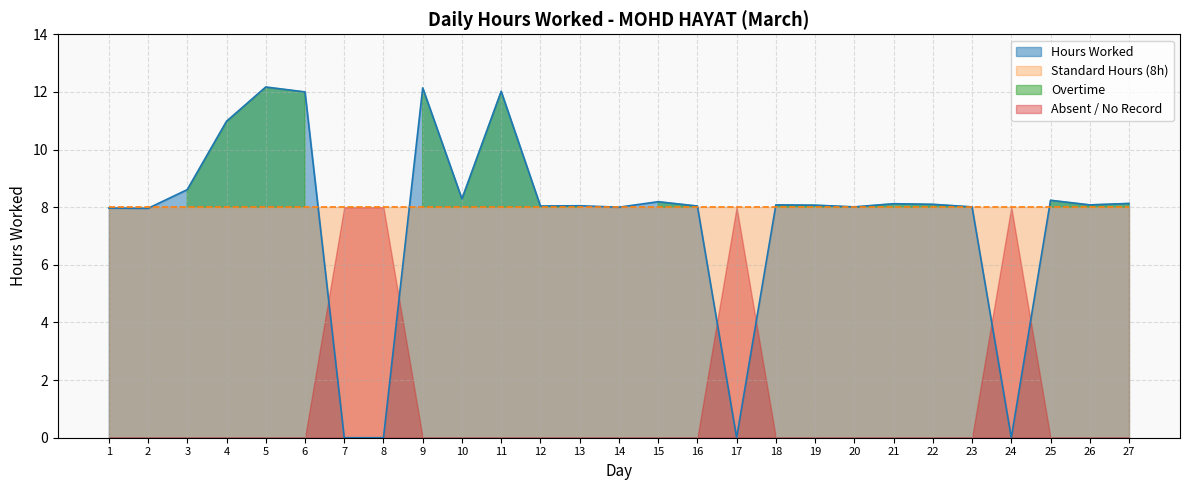

Reading left to right, list all the values displayed in this chart.

8.0	8.0	8.6	11.0	12.2	12.0	0.0	0.0	12.1	8.3	12.0	8.0	8.1	8.0	8.2	8.0	0.0	8.1	8.1	8.0	8.1	8.1	8.0	0.0	8.2	8.1	8.1